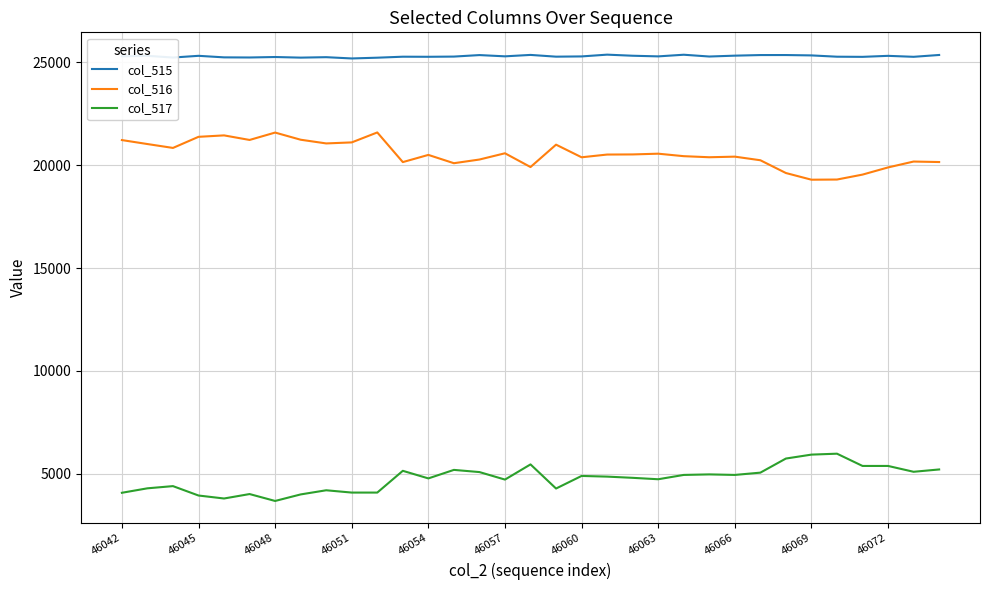

What is the highest value of the col_517 series?

5973